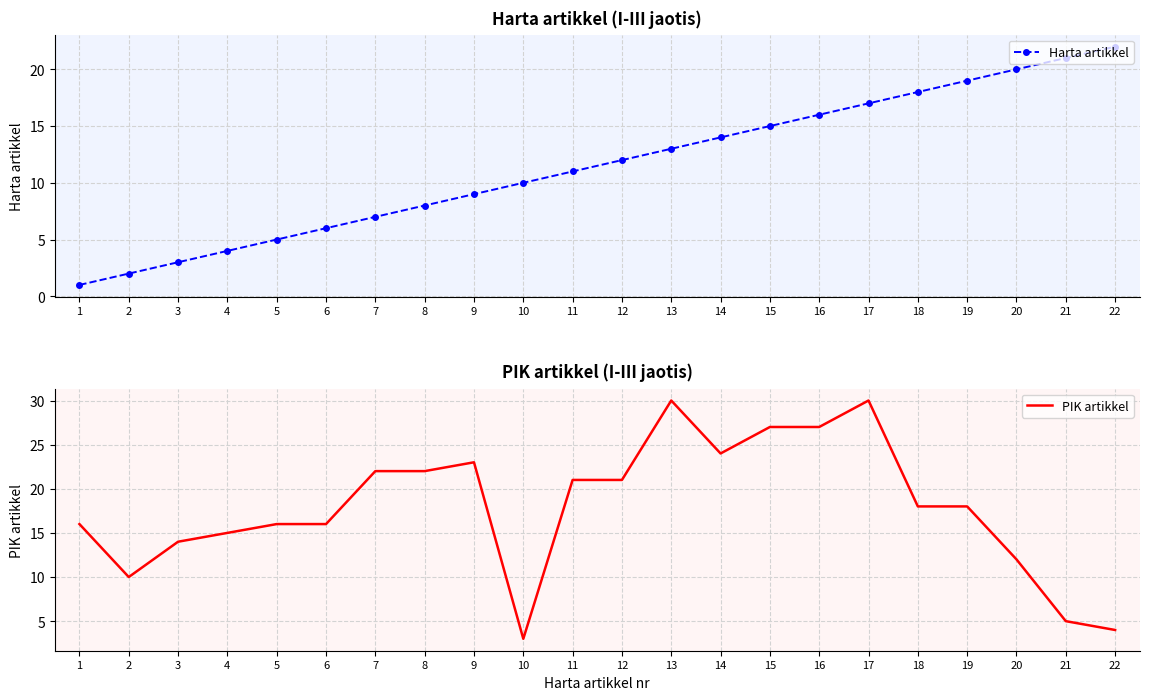

Reading left to right, list all the values displayed in this chart.

Harta artikkel: 1=1	2=2	3=3	4=4	5=5	6=6	7=7	8=8	9=9	10=10	11=11	12=12	13=13	14=14	15=15	16=16	17=17	18=18	19=19	20=20	21=21	22=22
PIK artikkel: 1=16	2=10	3=14	4=15	5=16	6=16	7=22	8=22	9=23	10=3	11=21	12=21	13=30	14=24	15=27	16=27	17=30	18=18	19=18	20=12	21=5	22=4